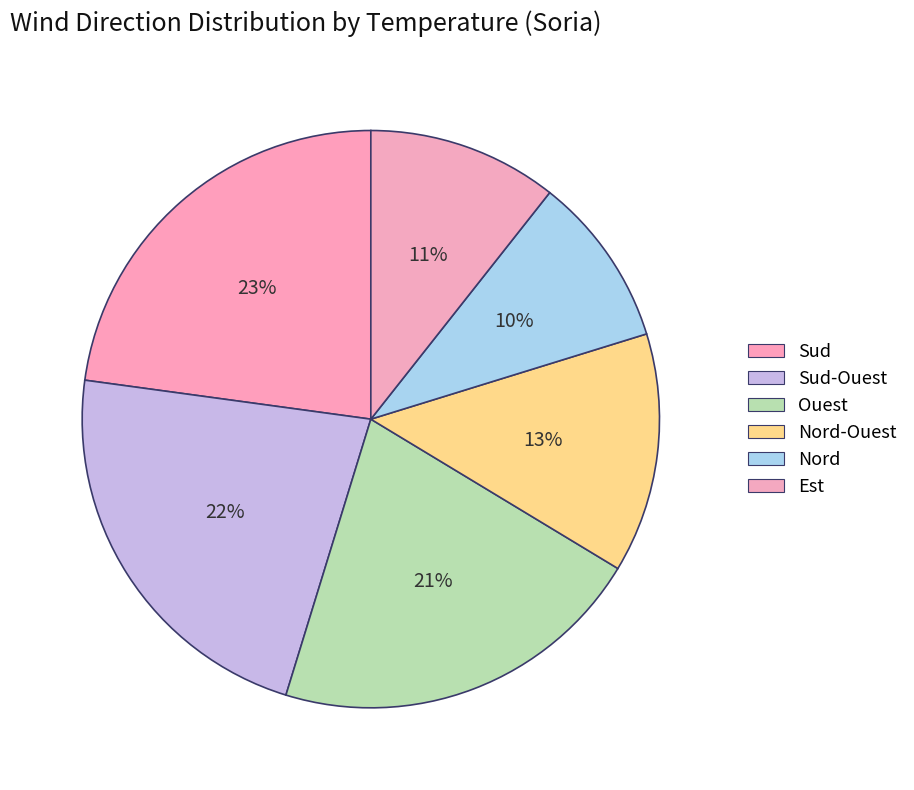

Count the number of slices in the pie.

6